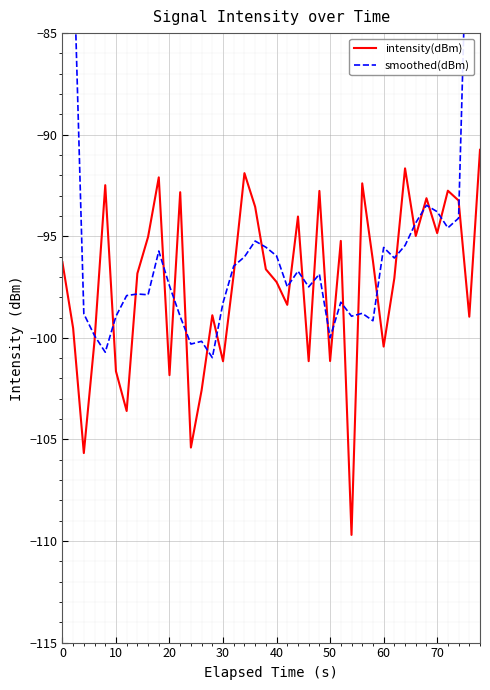

Which series has the widest spread of values?

smoothed(dBm)